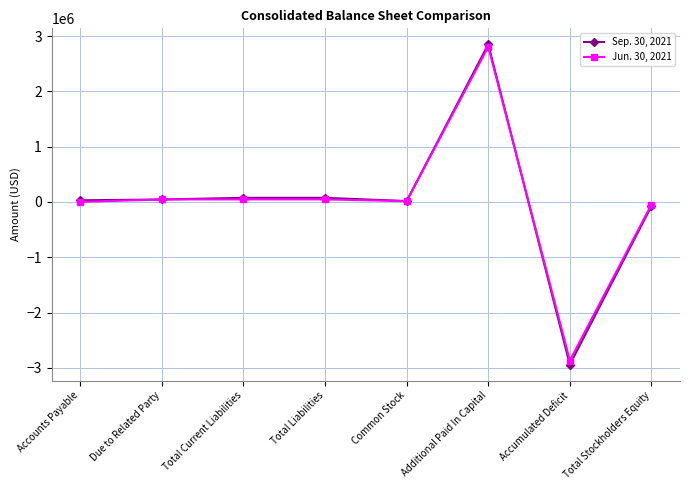

At how many categories does at least one series exceed 888490?

1